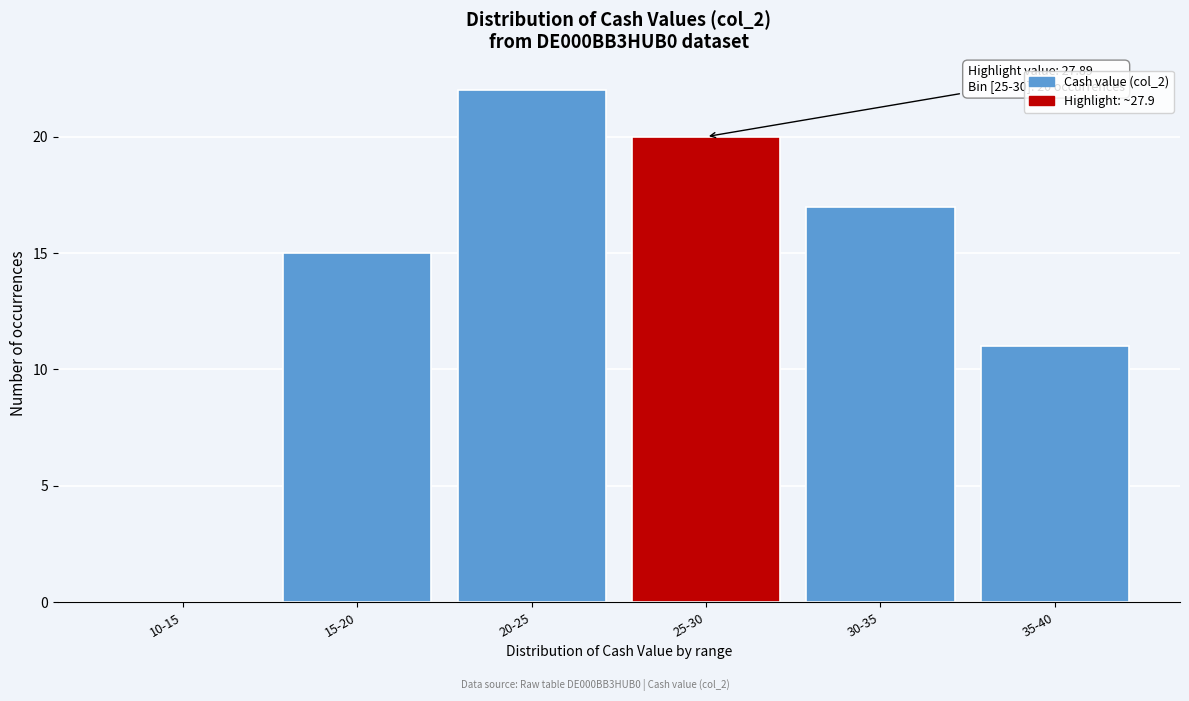

Reading left to right, what are all the values shown in this chart?

10-15=0	15-20=15	20-25=22	25-30=20	30-35=17	35-40=11